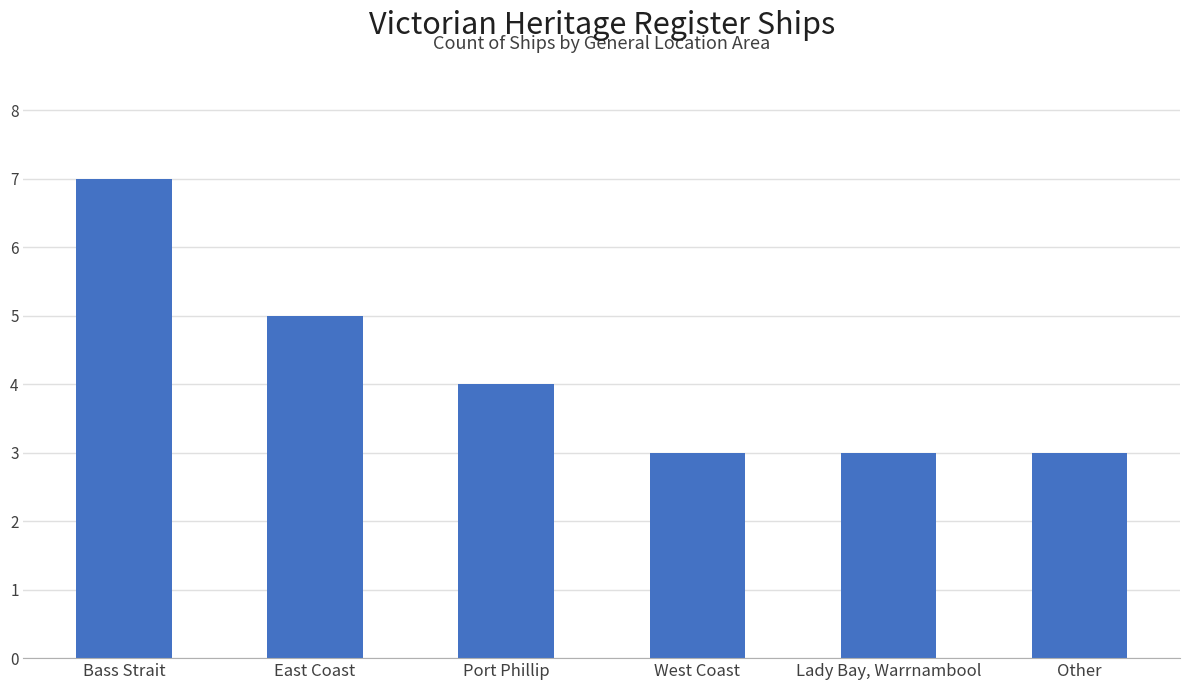

Read the value at Bass Strait.

7